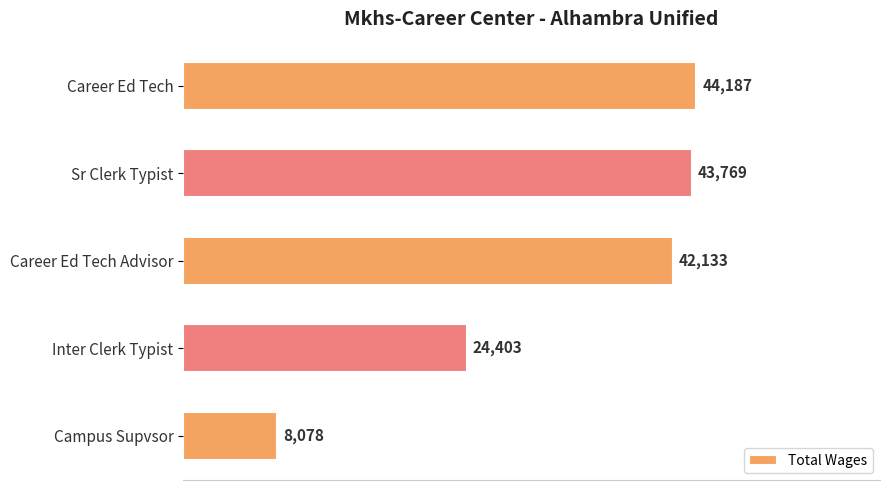

Reading top to bottom, extract all data points from this chart.

44187	43769	42133	24403	8078